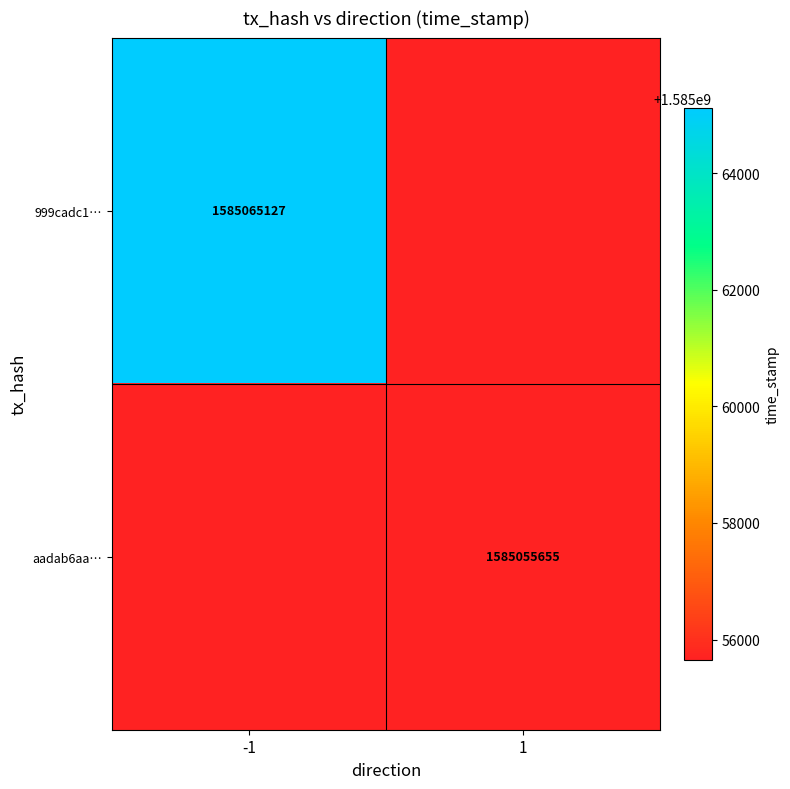

Is it true that 999cadc1… equals 2269584989.5 at -1?

False